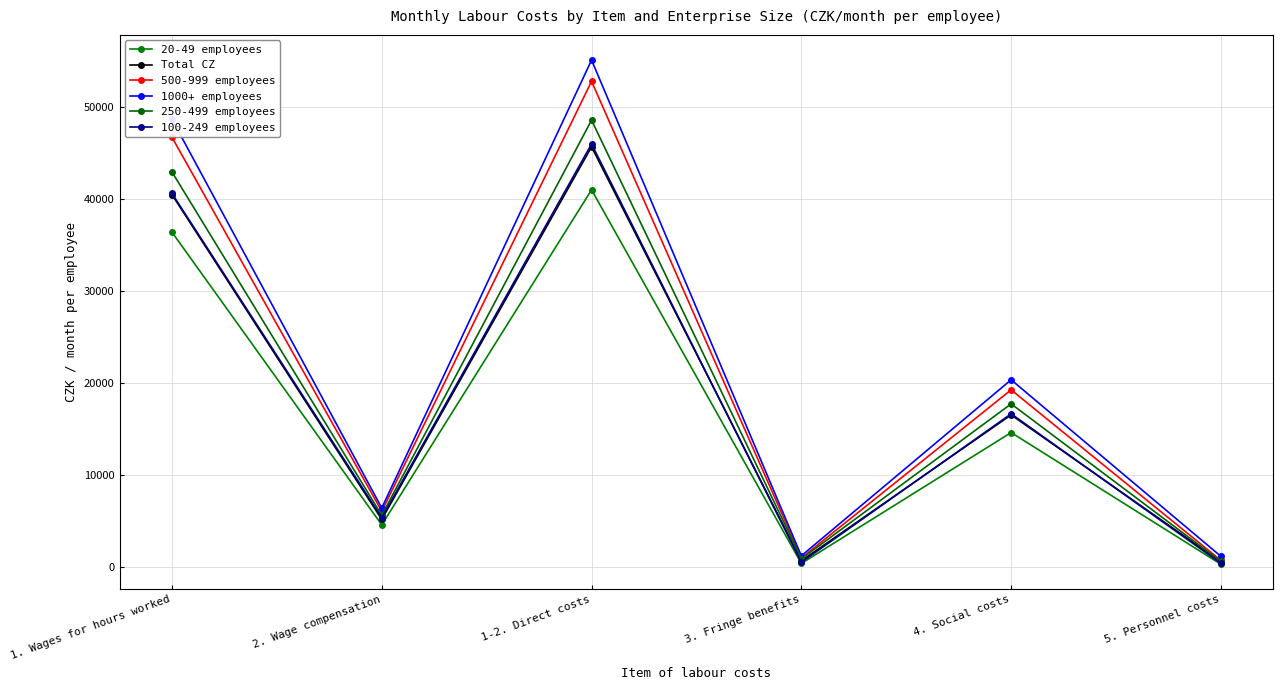

What is the label of the 3rd point from the right?

3. Fringe benefits